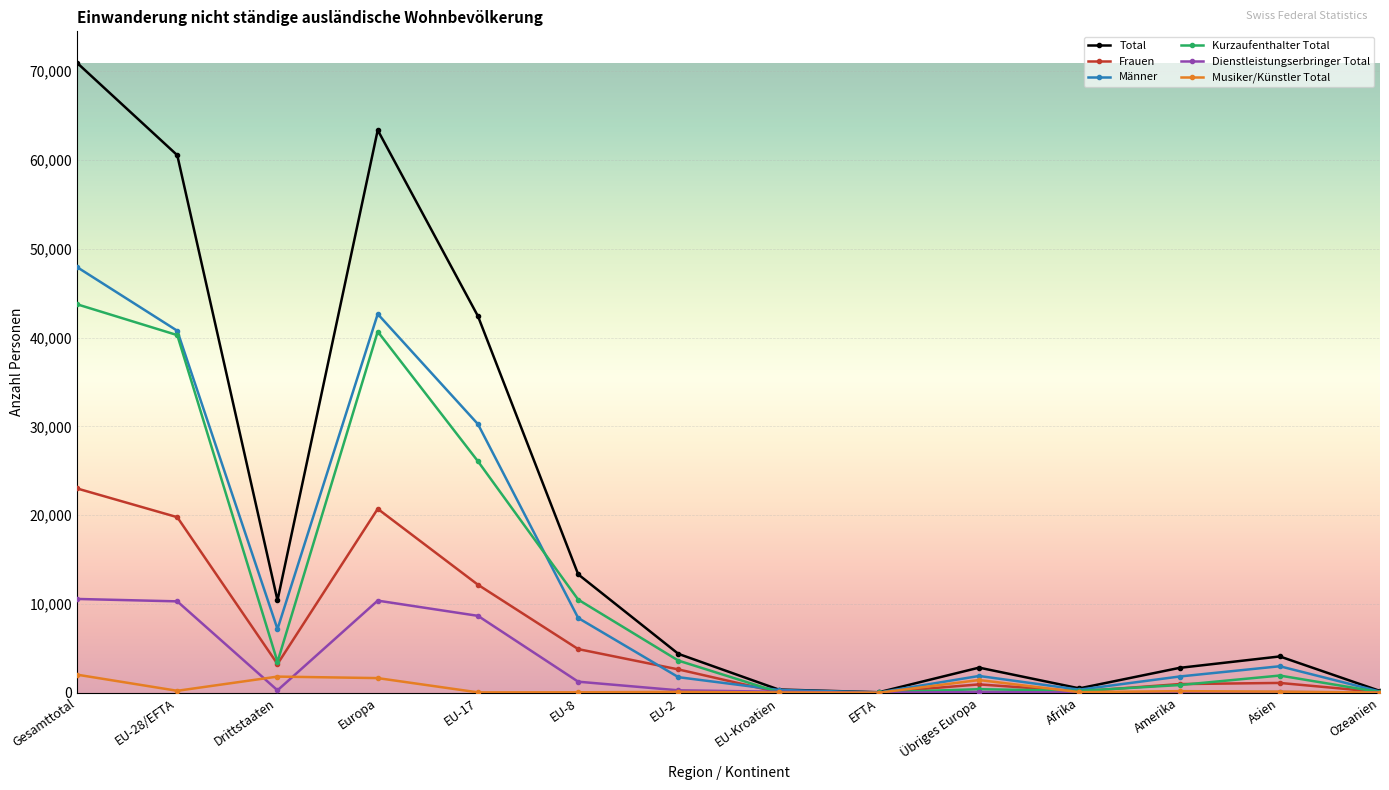

At which category does the chart reach its peak across all series?

Gesamttotal